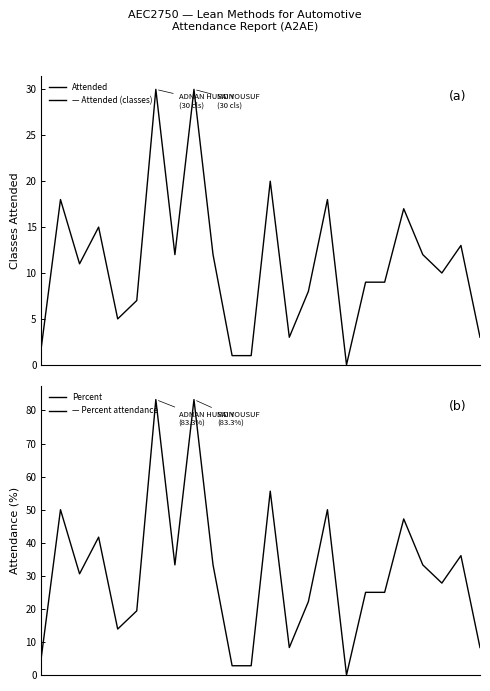

List the series in order of their overall mean, lowest first.

Attended, Percent